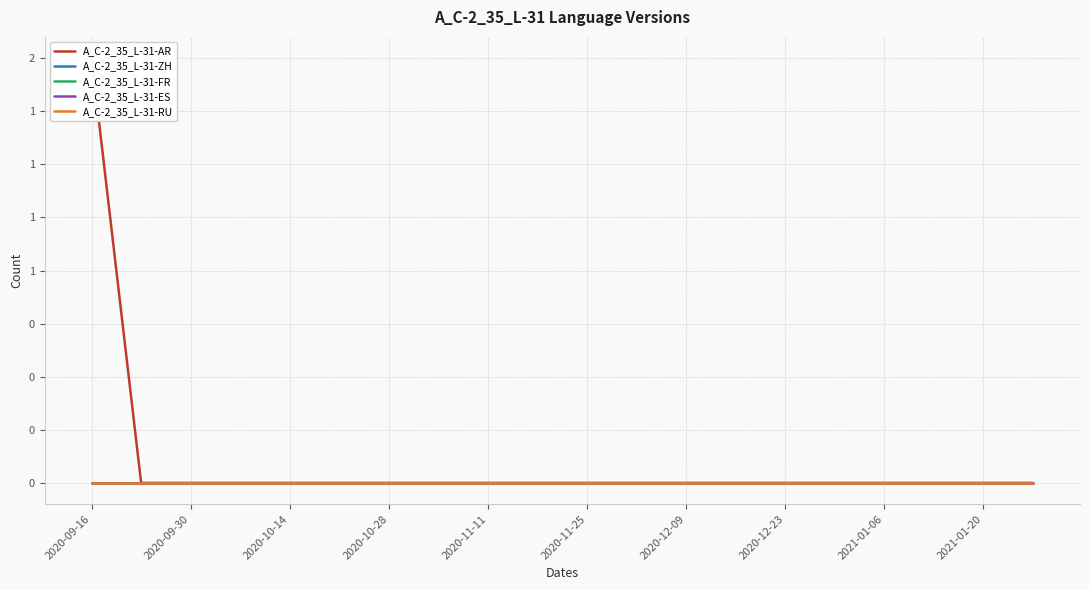

True or false: A_C-2_35_L-31-AR has a value of -1 at 2020-09-30.

False